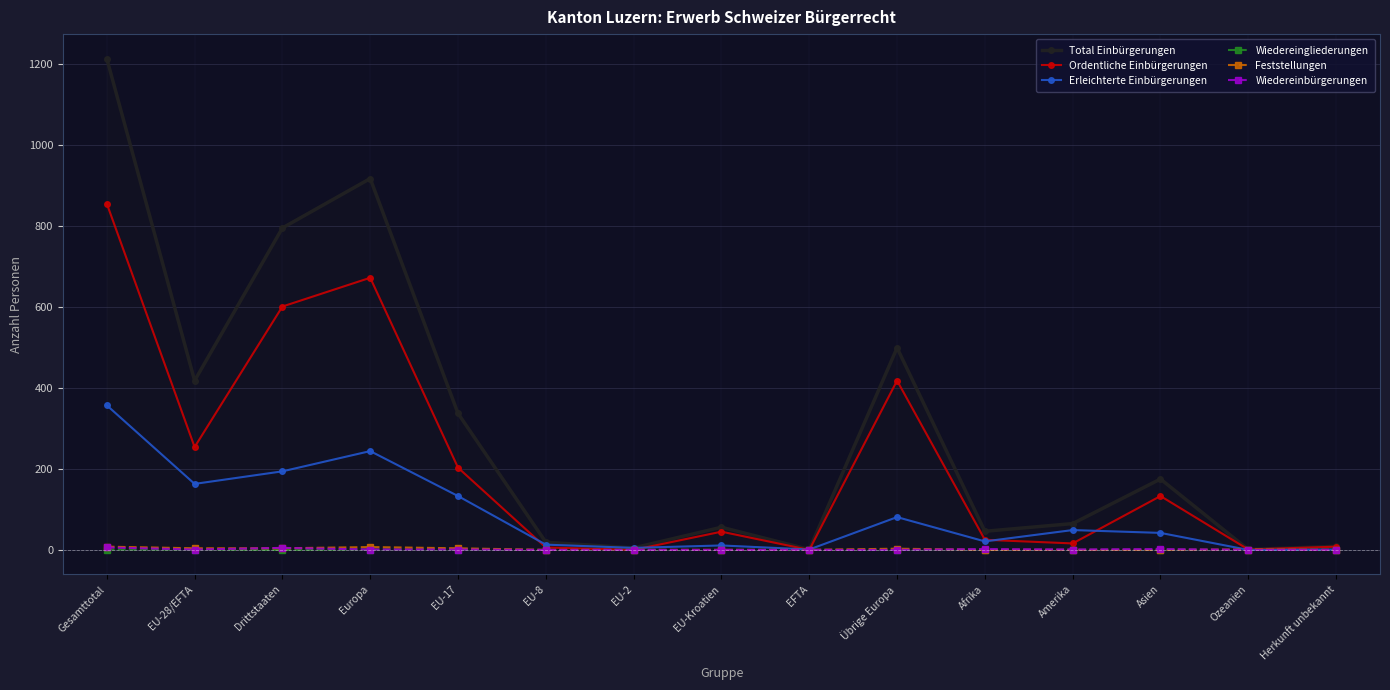

At which label is Total Einbürgerungen closest to 607?

Übrige Europa